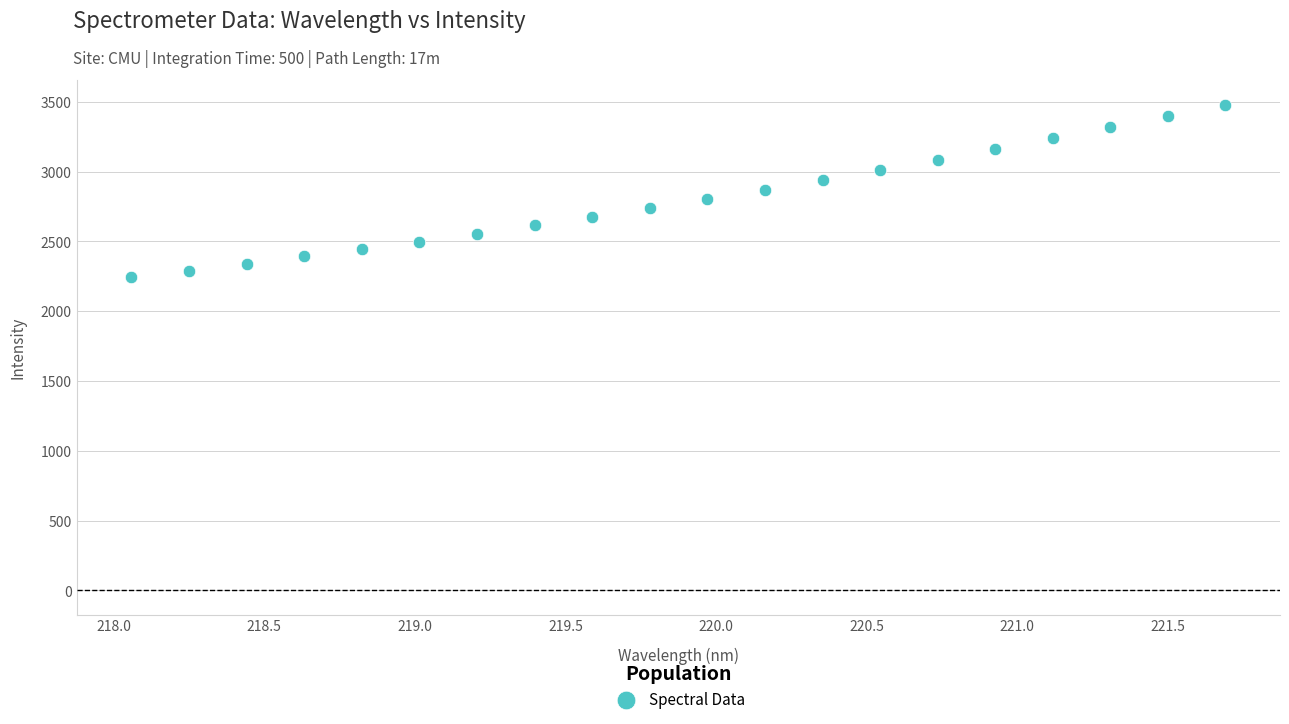

What is the range of X values (max minus min)?

3.6